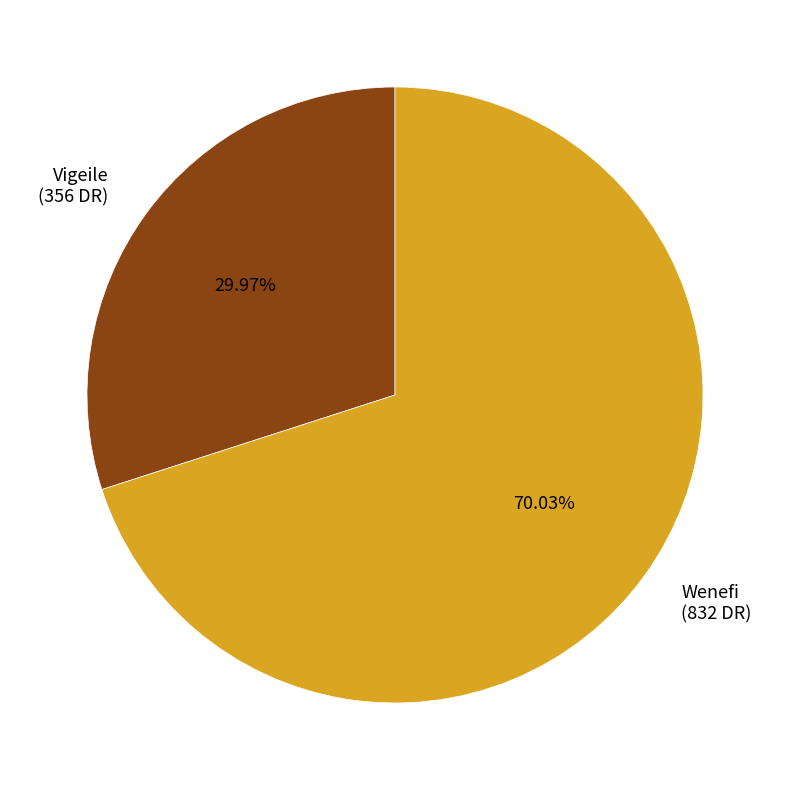

What percentage is the Vigeile slice, to the nearest percent?

30%